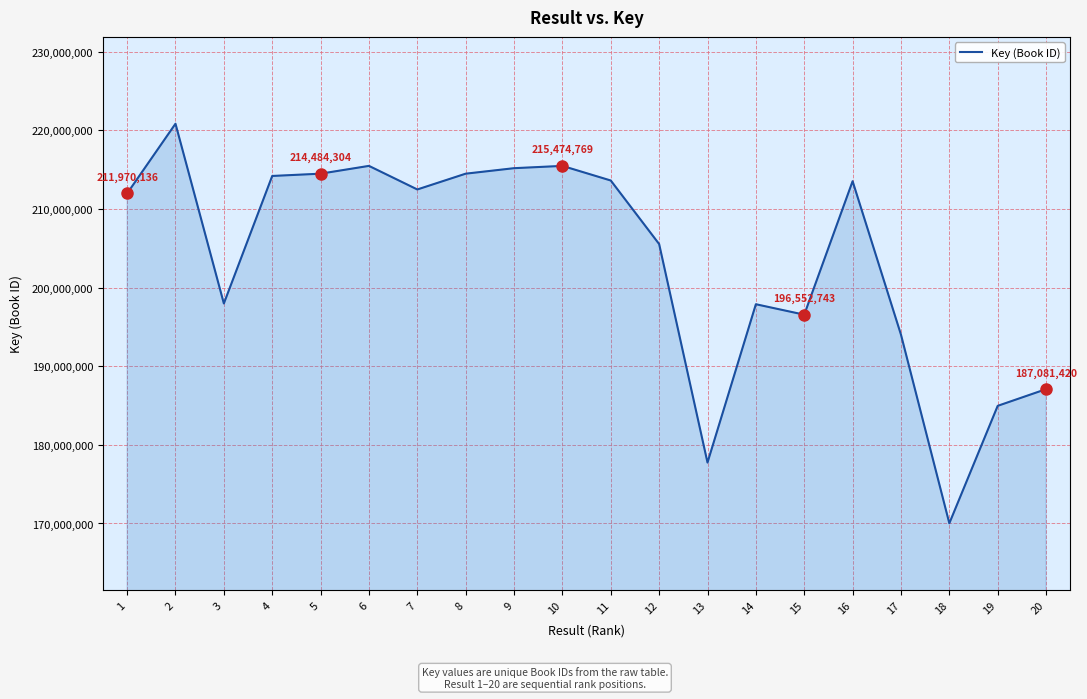

Which has a higher value, 17 or 11?

11